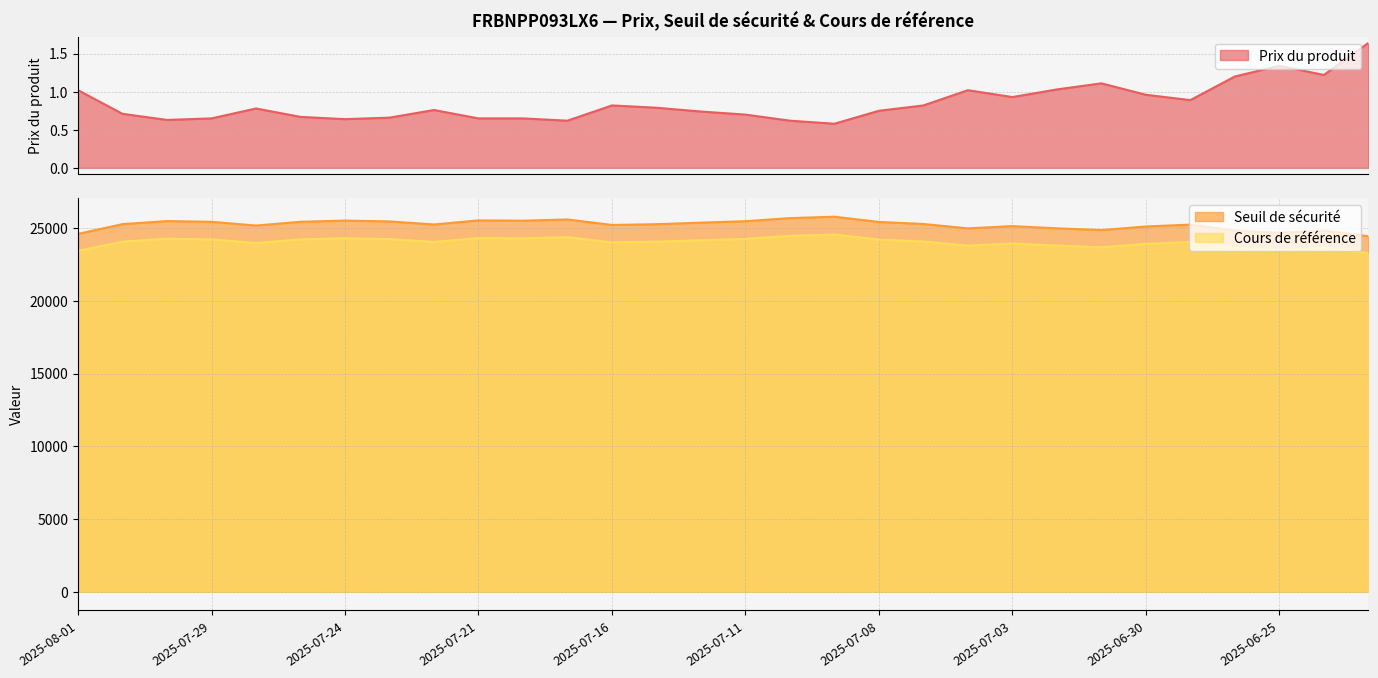

What position from the left is 2025-07-31?

2